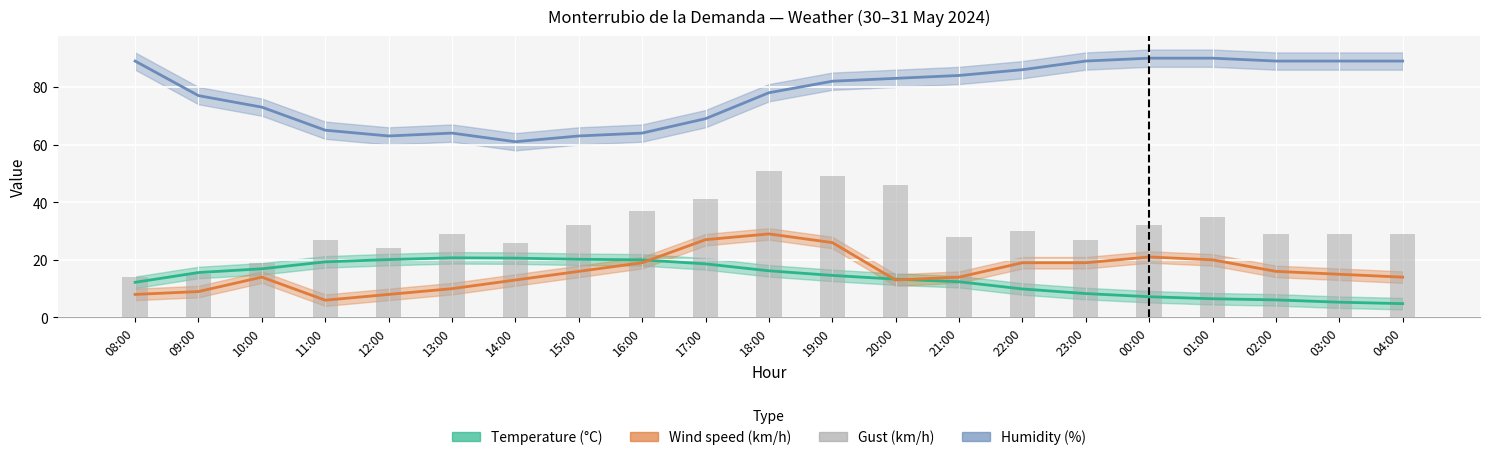

Rank the categories by value from lowest to highest.

08:00, 09:00, 10:00, 12:00, 14:00, 11:00, 23:00, 21:00, 13:00, 02:00, 03:00, 04:00, 22:00, 15:00, 00:00, 01:00, 16:00, 17:00, 20:00, 19:00, 18:00